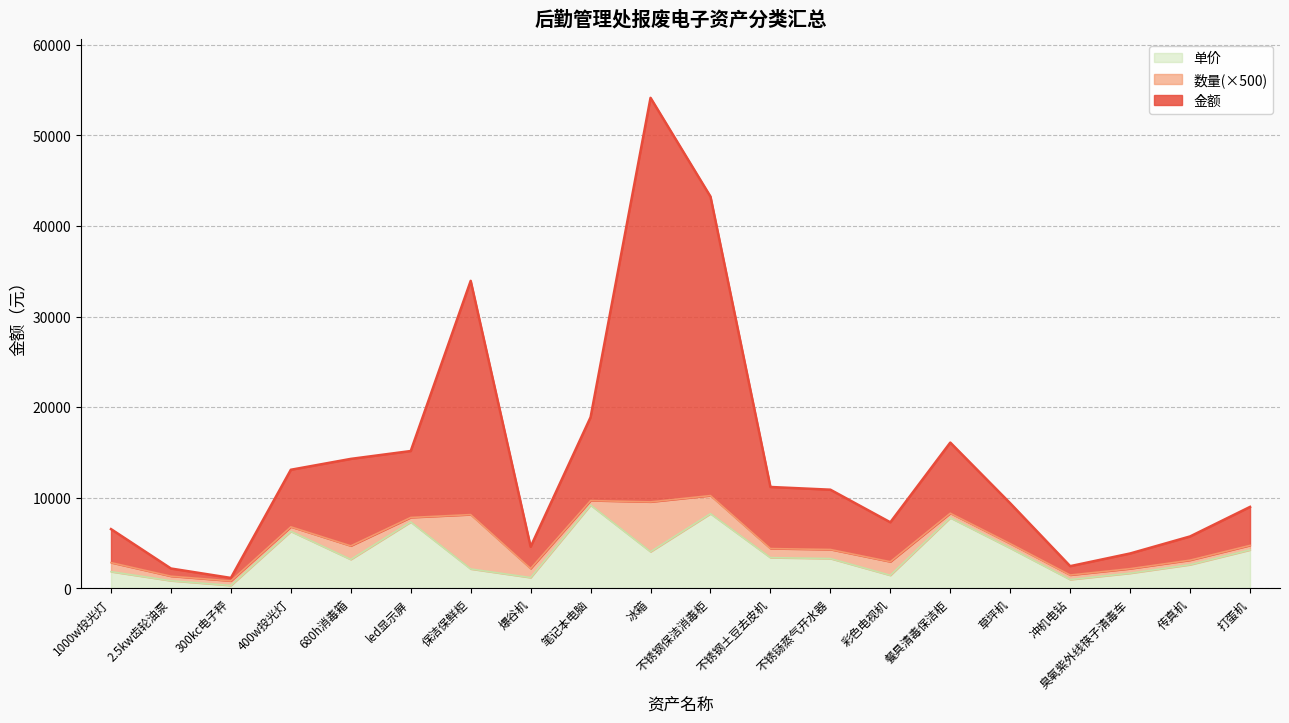

At which category is the sum across all series the highest?

冰箱